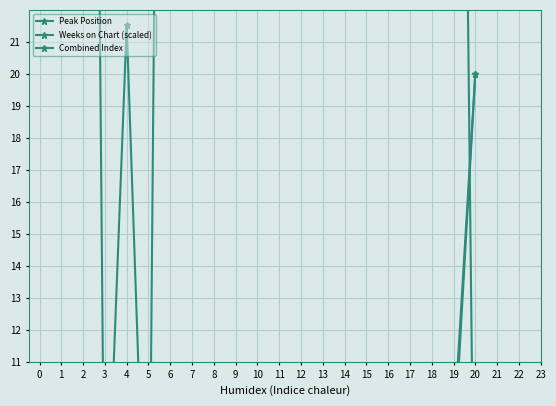

Which series ends up on top after the final intersection of Weeks on Chart (scaled) and Combined Index?

Combined Index